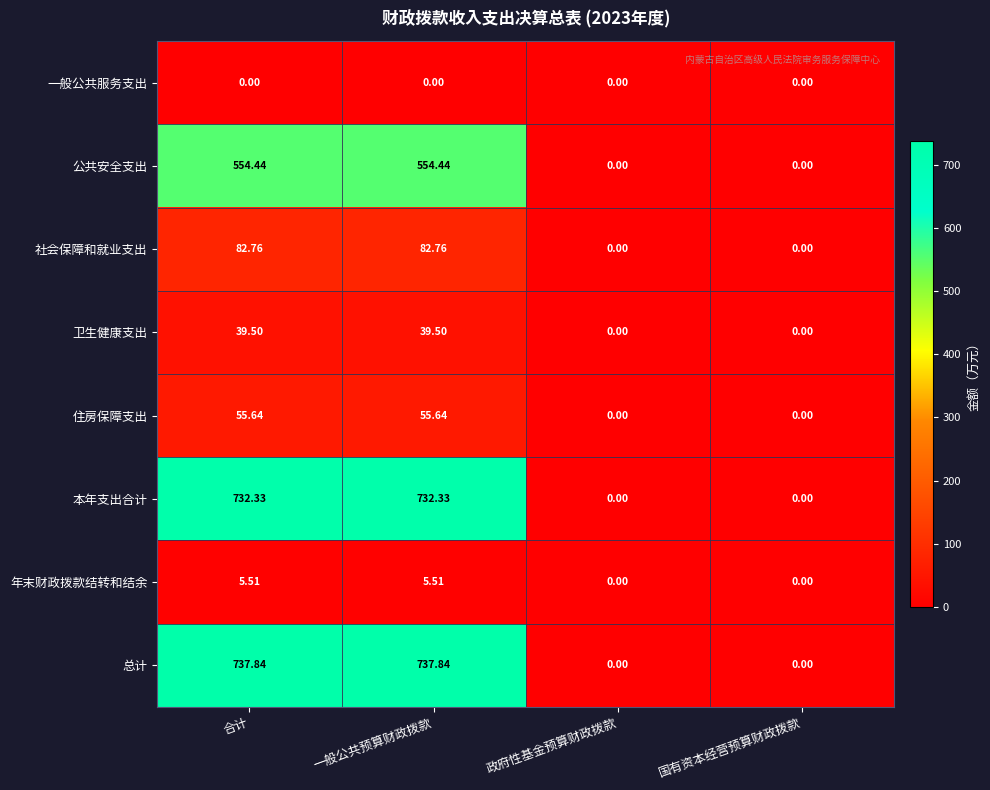

List the series in order of their peak value, highest first.

总计, 本年支出合计, 公共安全支出, 社会保障和就业支出, 住房保障支出, 卫生健康支出, 年末财政拨款结转和结余, 一般公共服务支出